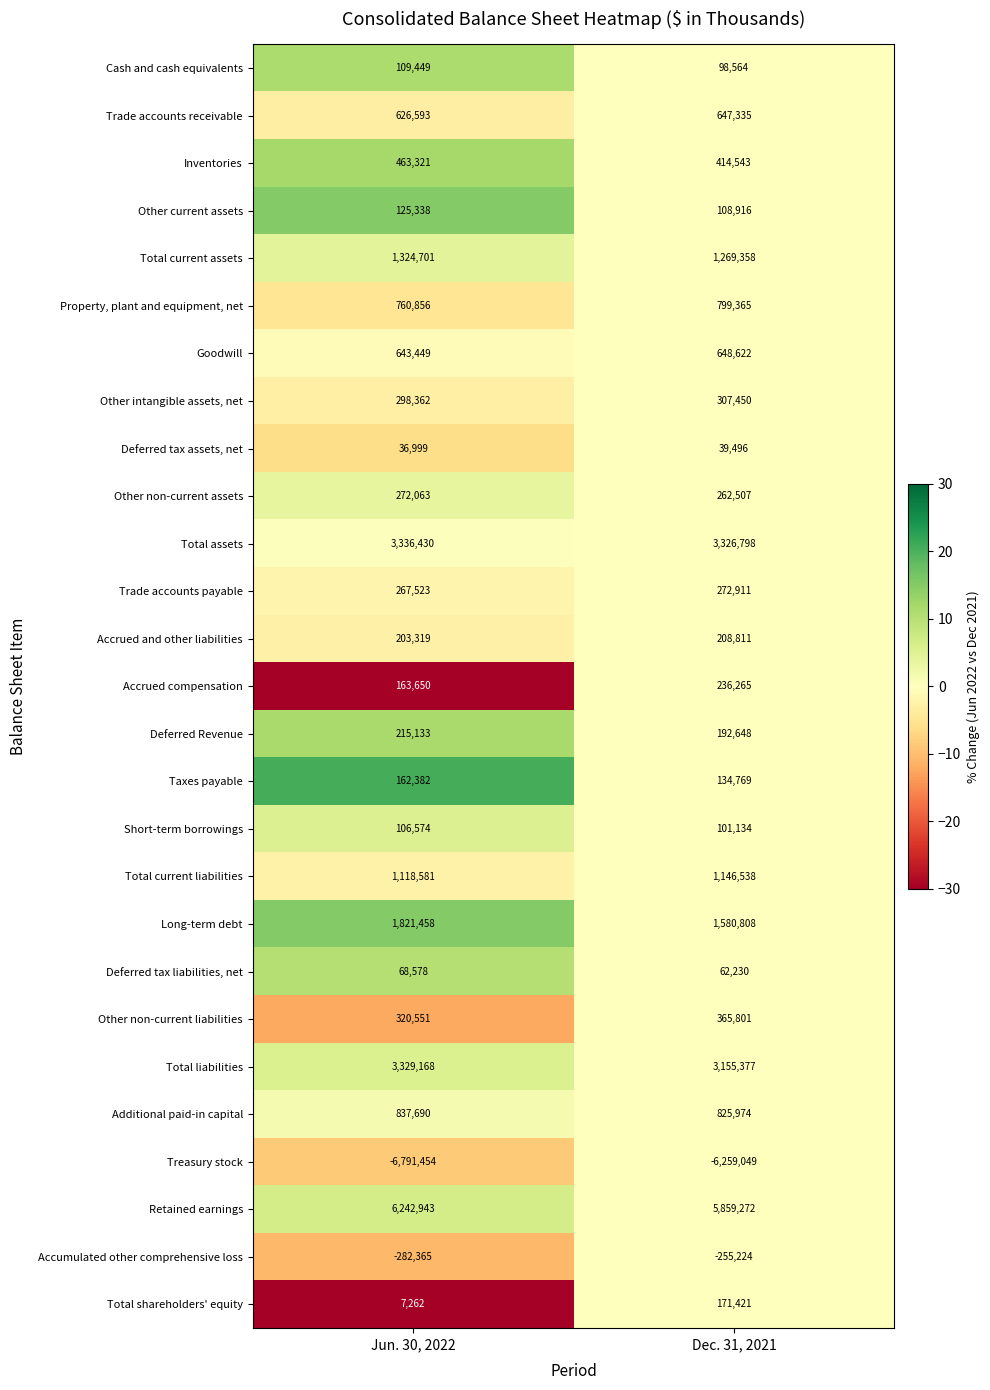

What is the difference between the Total shareholders' equity values at Jun. 30, 2022 and Dec. 31, 2021?

164159